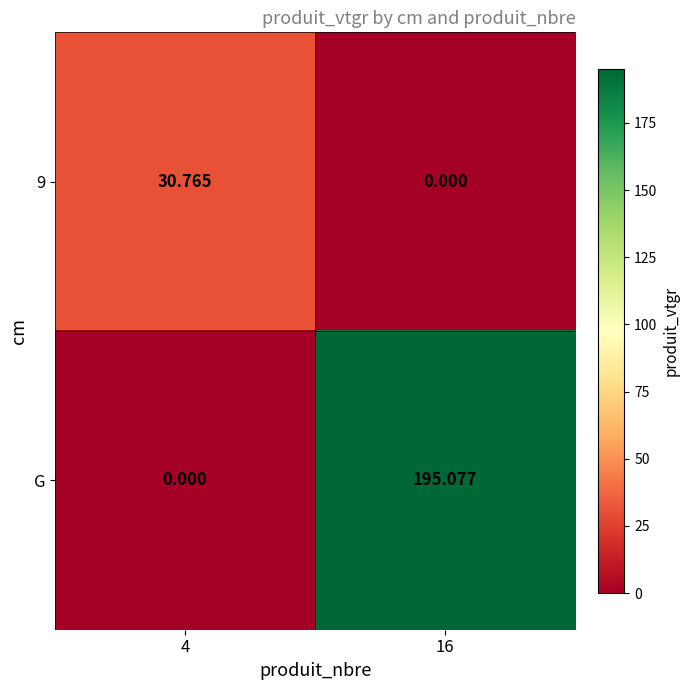

Is the value of G at 4 greater than the value of 9 at 4?

No